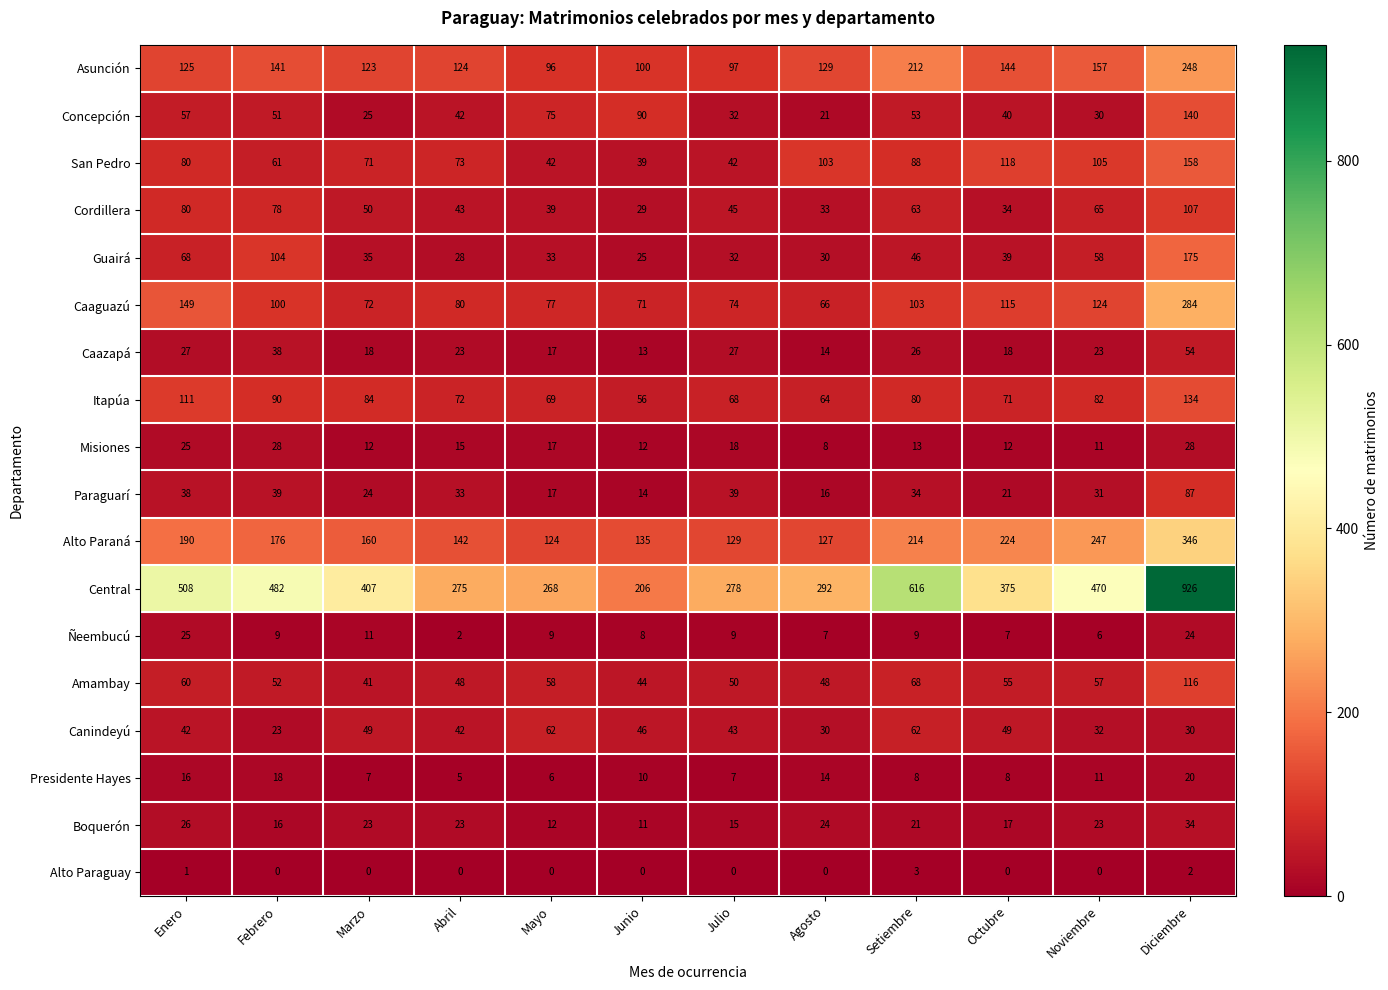

Between Agosto and Noviembre, which series saw the biggest shift?

Central